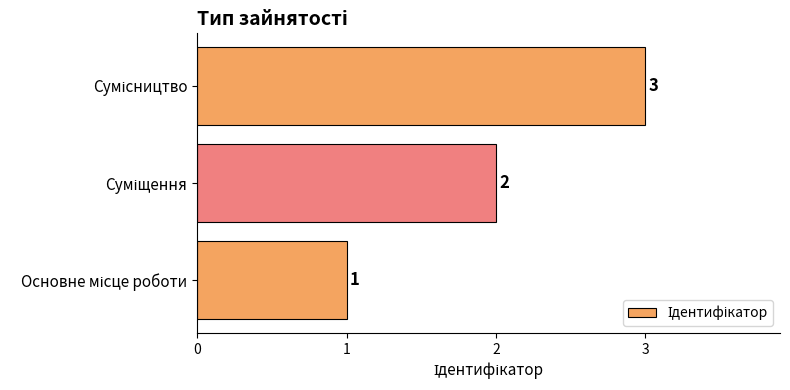

What is the maximum value shown in the chart?

3